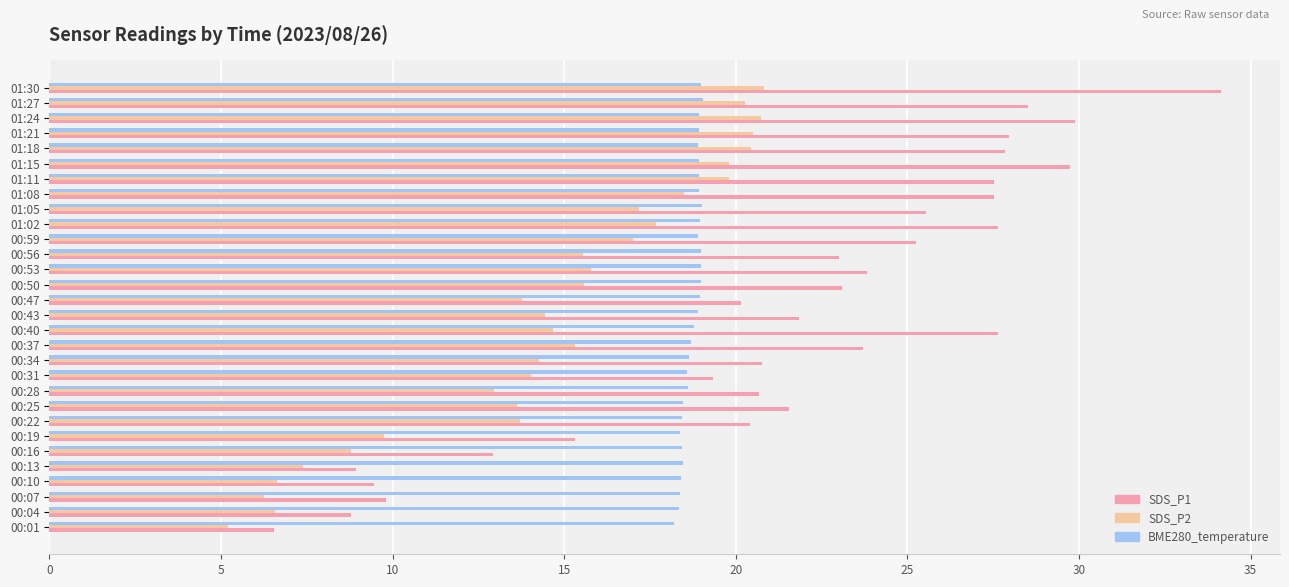

Where is SDS_P2 nearest to the value 13?

00:28